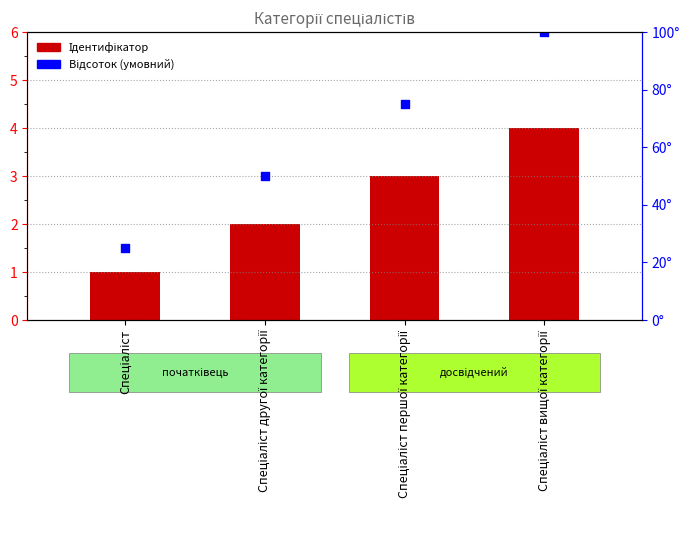

What is the total value across all series at Спеціаліст другої категорії?

52